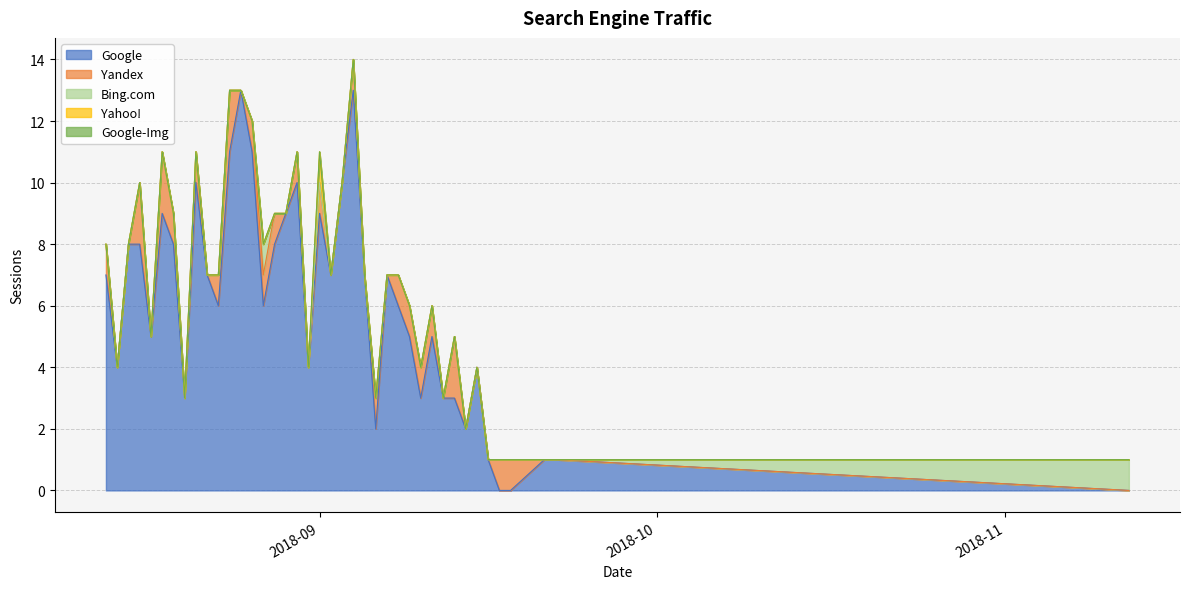

At which label is Bing.com closest to 0?

2018-09-22